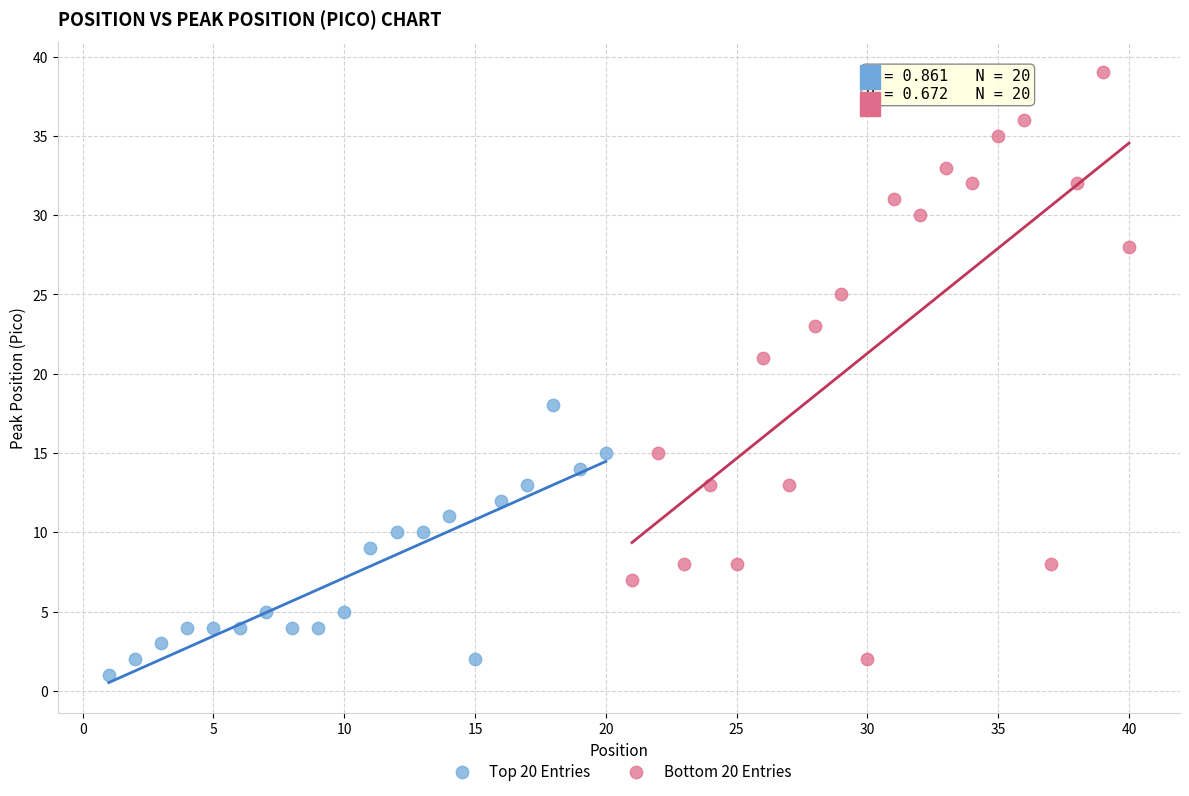

Which series has the widest spread of Y values?

Bottom 20 Entries